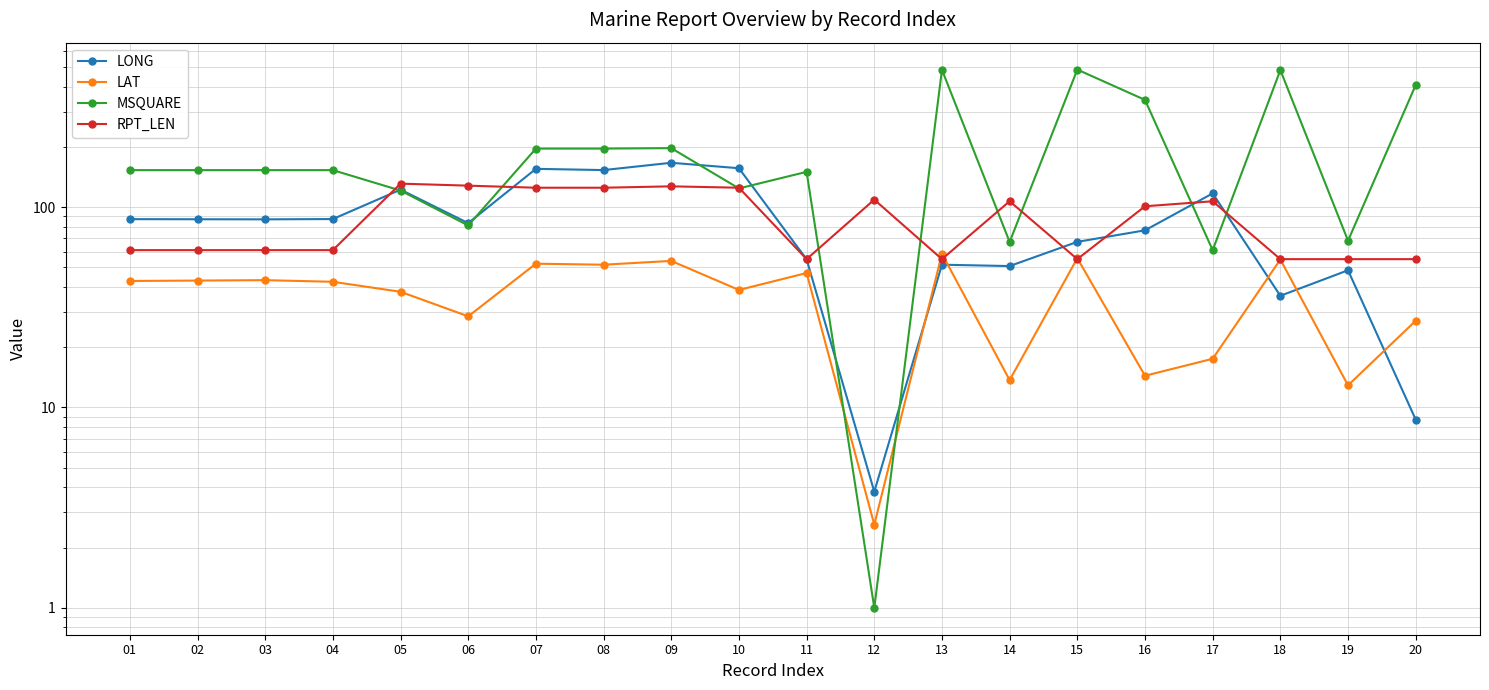

Is the value of LONG at 19 greater than the value of LAT at 11?

Yes